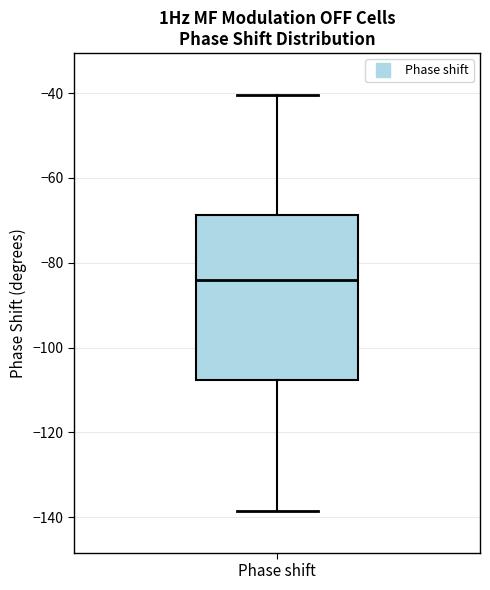

Read this box plot against the y-axis: the position of the median line, the range covered by the box, and the ends of both whiskers. The values are not printed on the chart, so give them approximately, as read against the axis.

median -84, box -108 to -68, whiskers -138 to -40